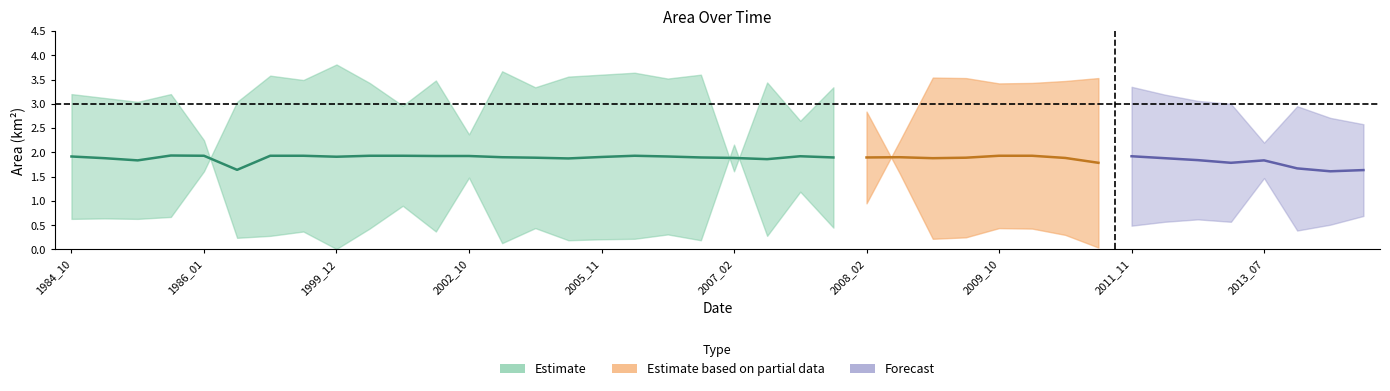

What is the value of the origlandArea point at the 17th from the left?

0.2